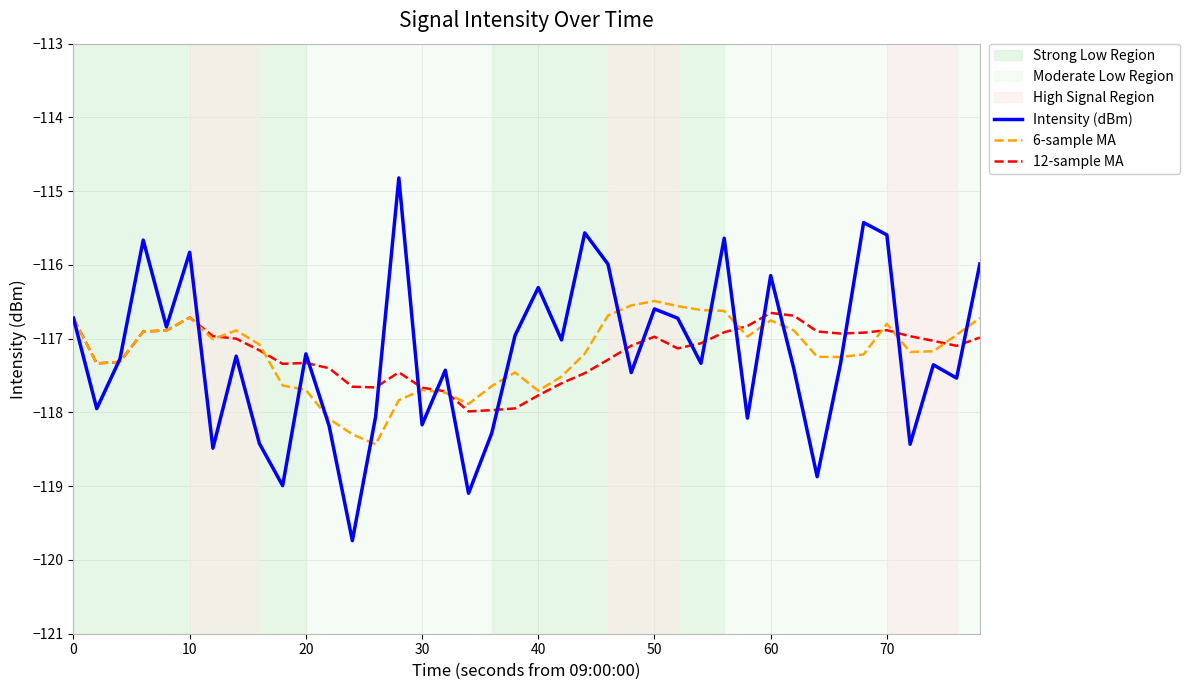

Which series has the widest spread of values?

Intensity (dBm)